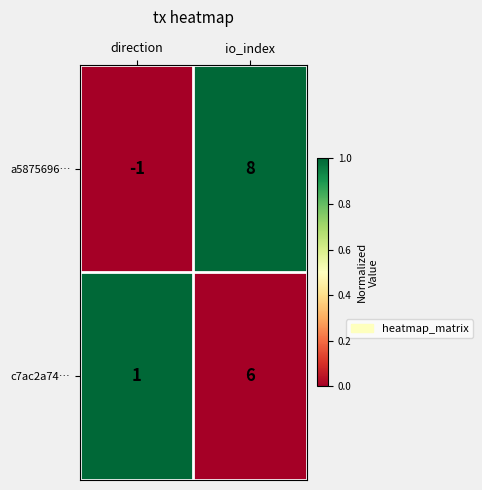

Reading left to right, list all the values displayed in this chart.

a5875696…: direction=-1	io_index=8
c7ac2a74…: direction=1	io_index=6